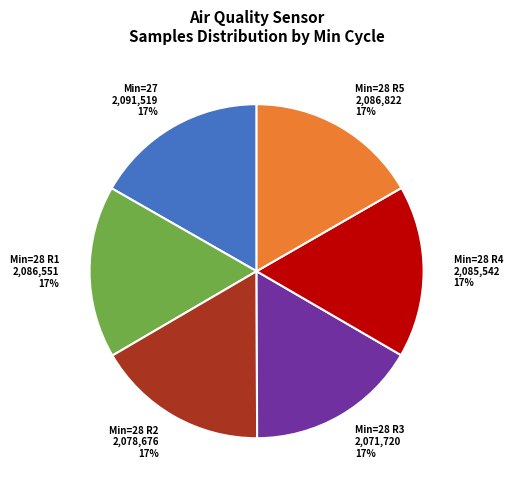

Is there any slice that represents more than half of the pie?

No